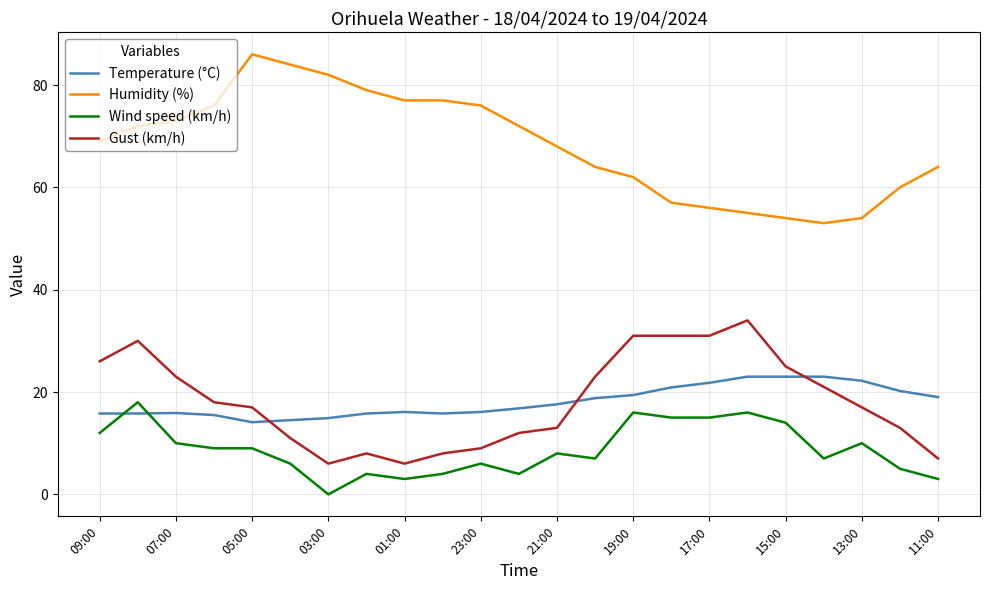

What is the difference between the maximum and minimum values in the Gust (km/h) series?

28.0